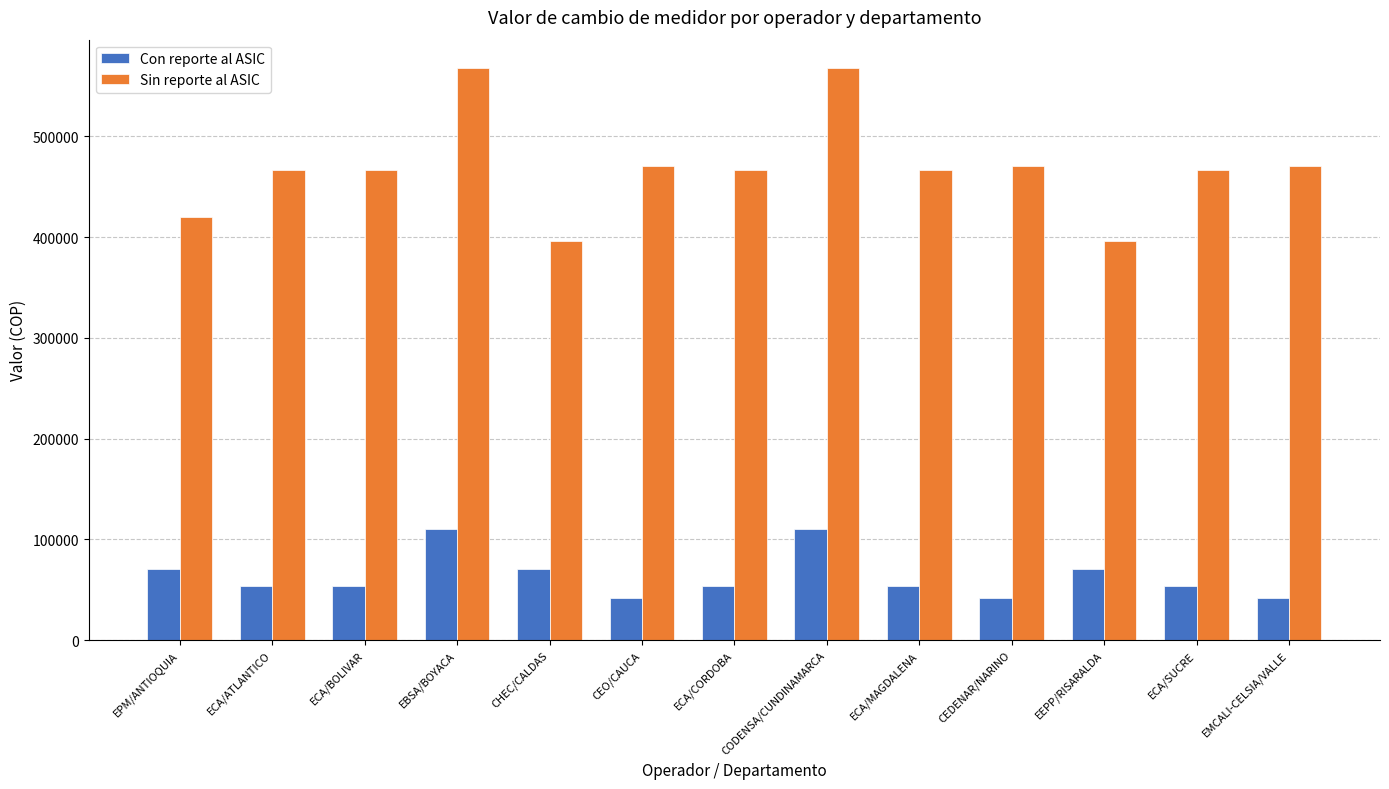

Is it true that Sin reporte al ASIC equals 103041.2 at CEDENAR/NARINO?

False